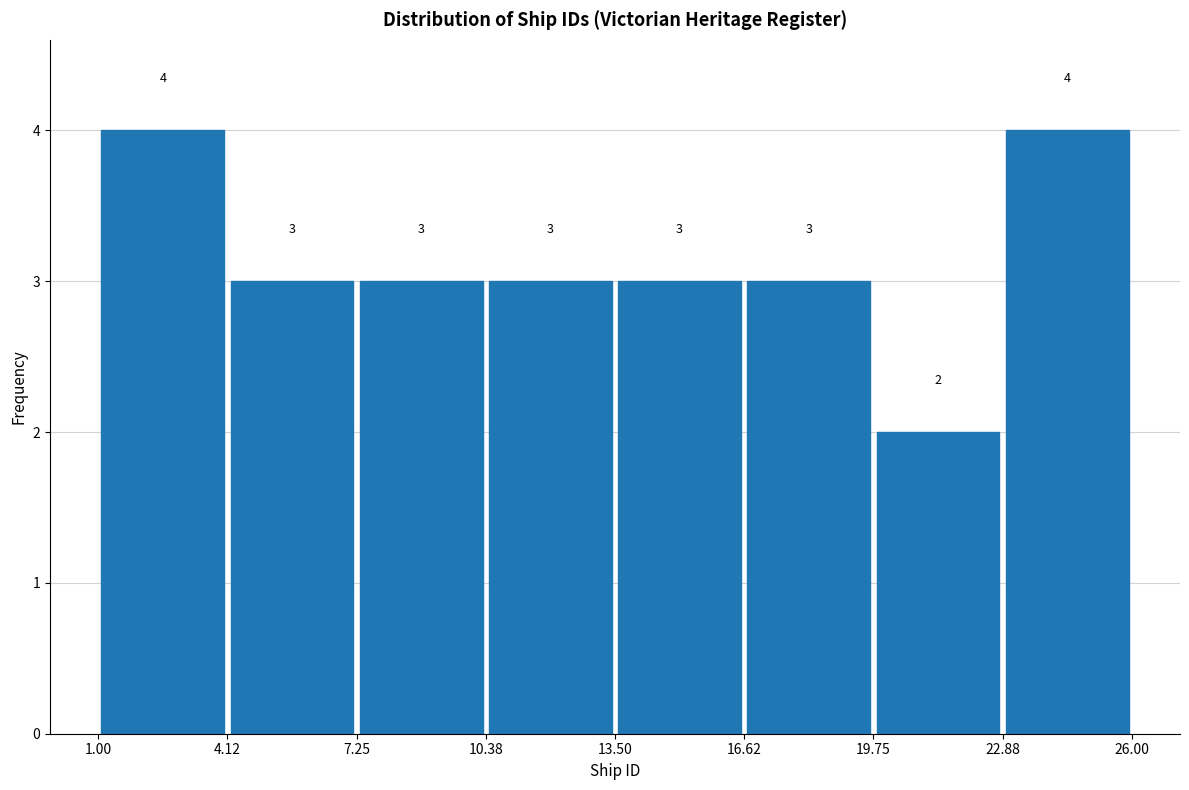

What is the height of the bar covering 19.75 to 22.88 on the x-axis?

2